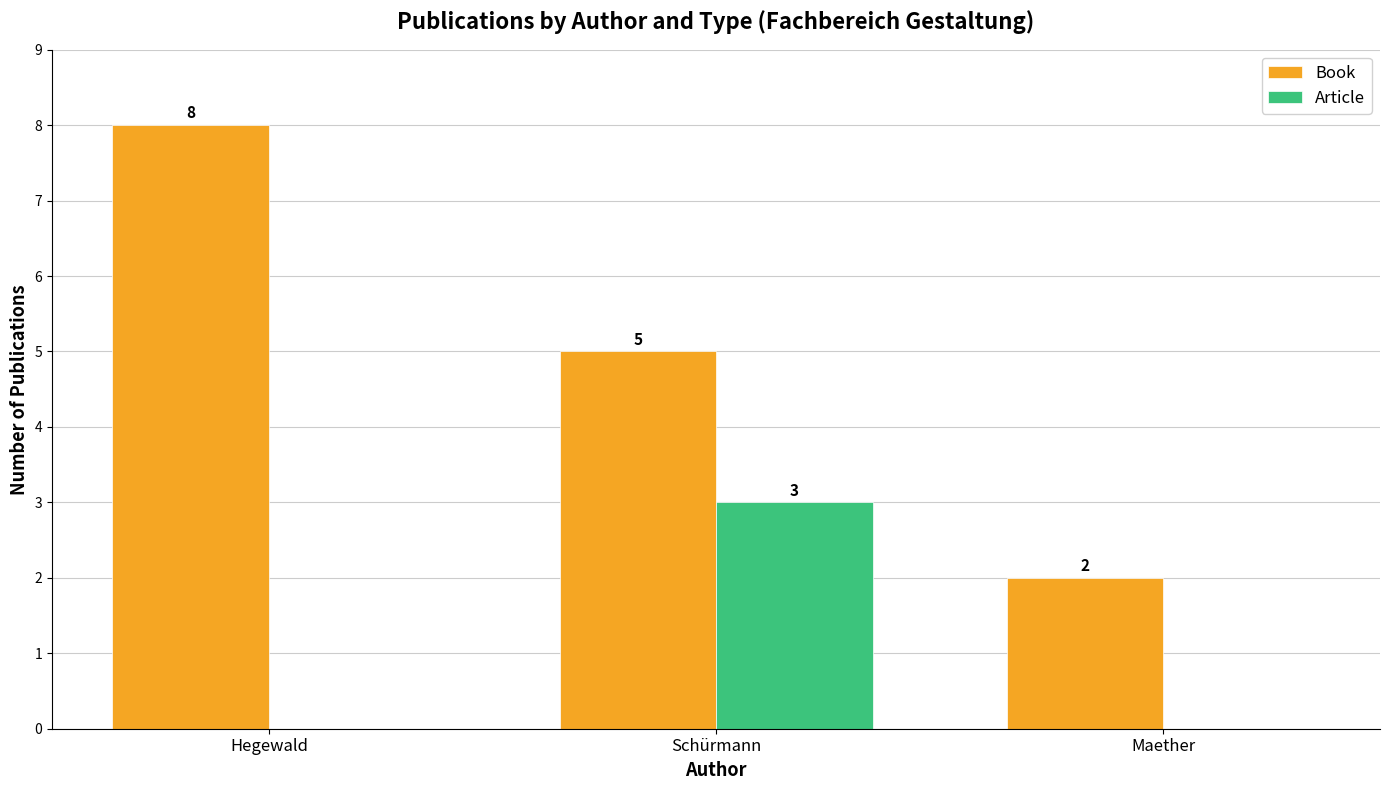

Reading left to right, extract all data points from this chart.

Book: Hegewald=8	Schürmann=5	Maether=2
Article: Hegewald=0	Schürmann=3	Maether=0